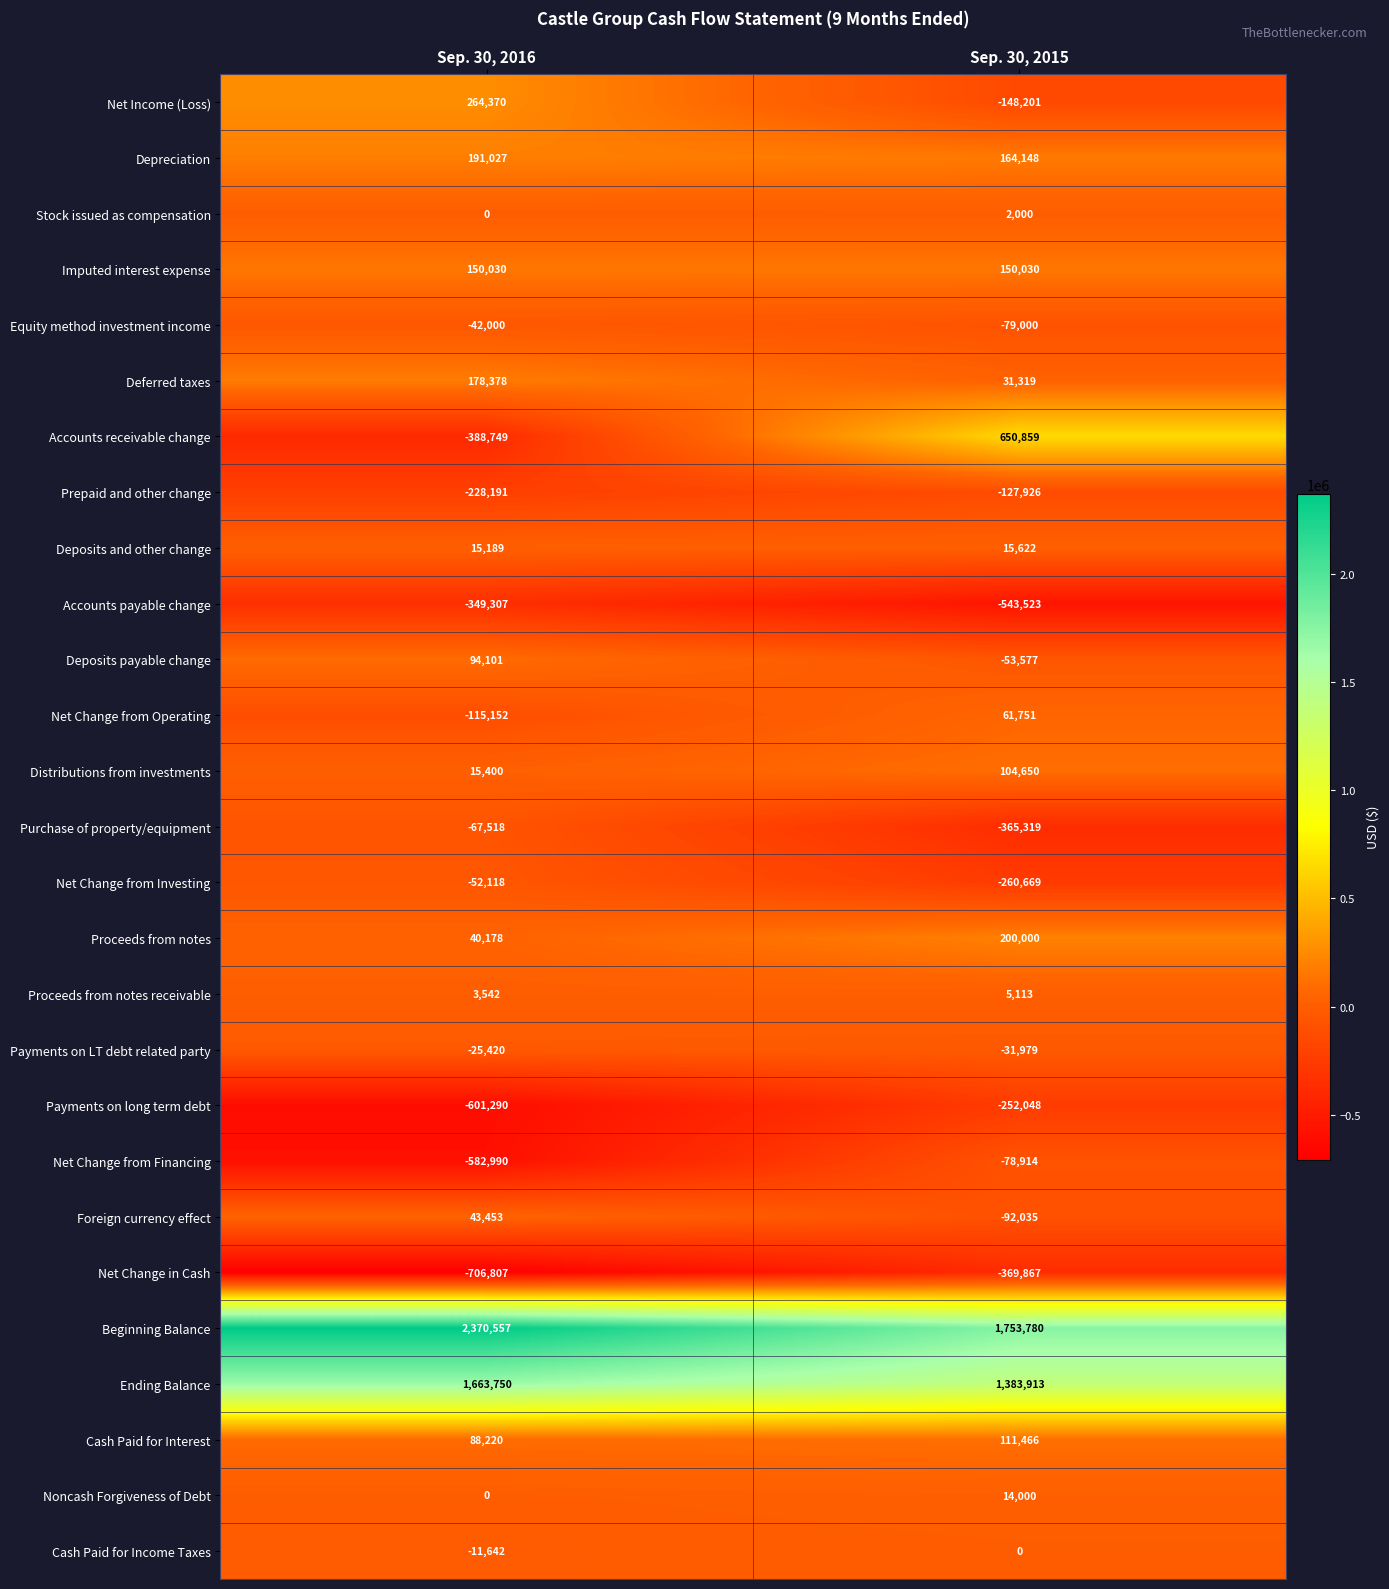

How many values in Stock issued as compensation are above zero?

1